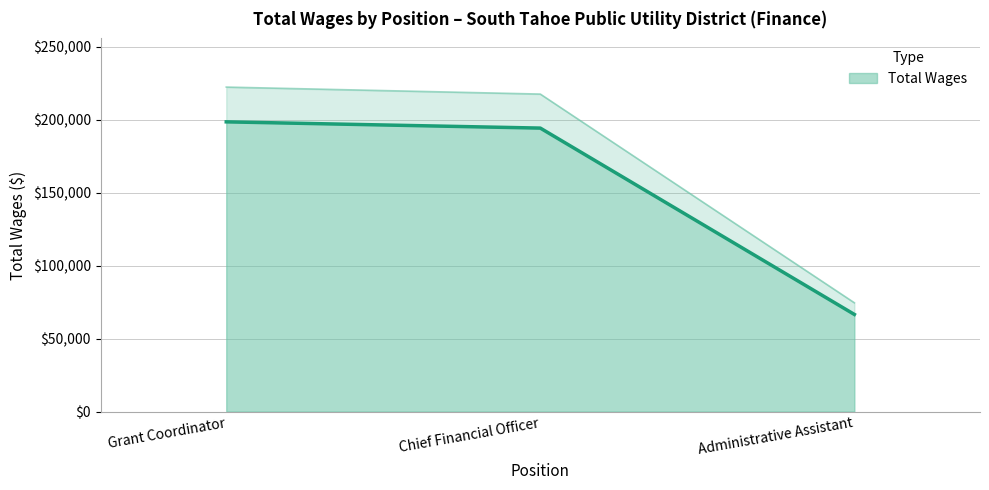

Which has a higher value, Administrative Assistant or Grant Coordinator?

Grant Coordinator